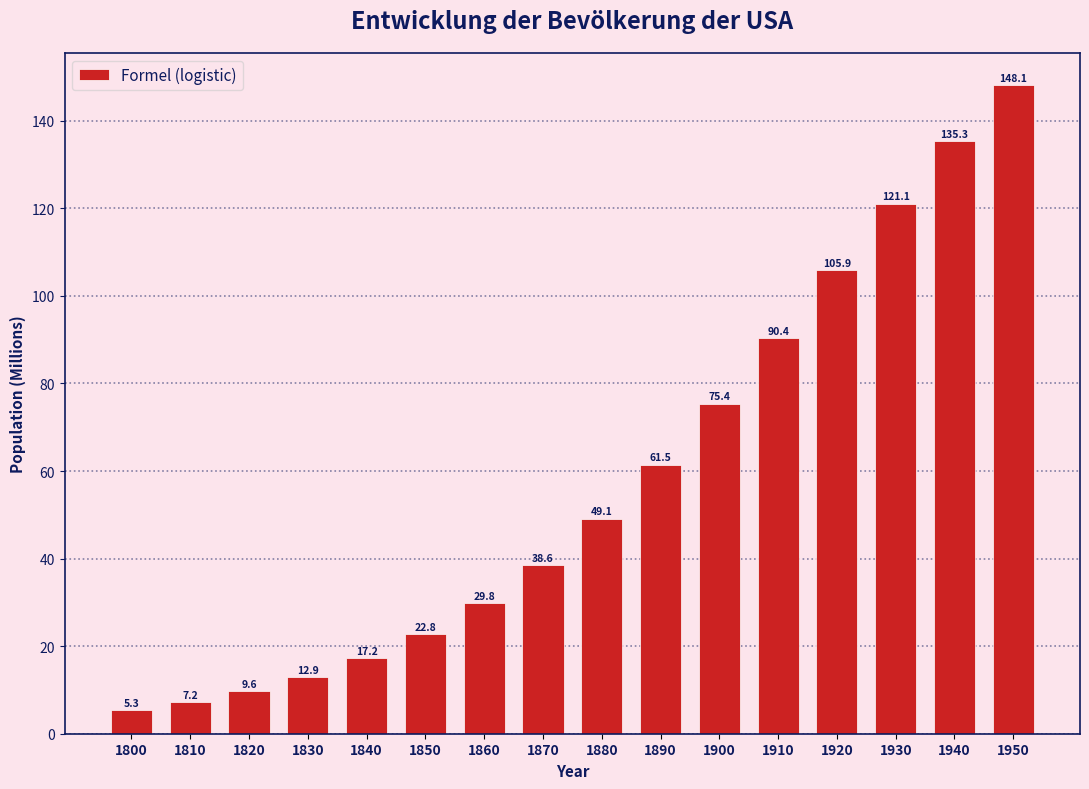

Reading right to left, list all the values displayed in this chart.

1950=148.1	1940=135.3	1930=121.1	1920=105.9	1910=90.4	1900=75.4	1890=61.5	1880=49.1	1870=38.6	1860=29.8	1850=22.8	1840=17.2	1830=12.9	1820=9.6	1810=7.2	1800=5.3